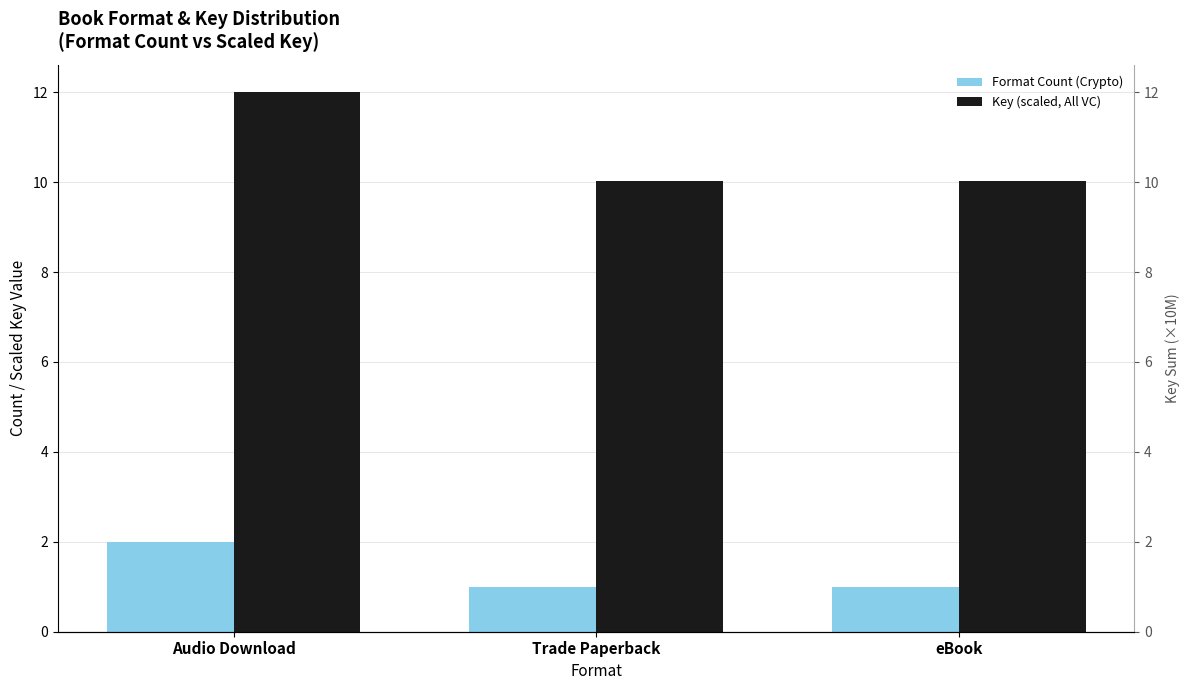

How many bars are there in total?

6